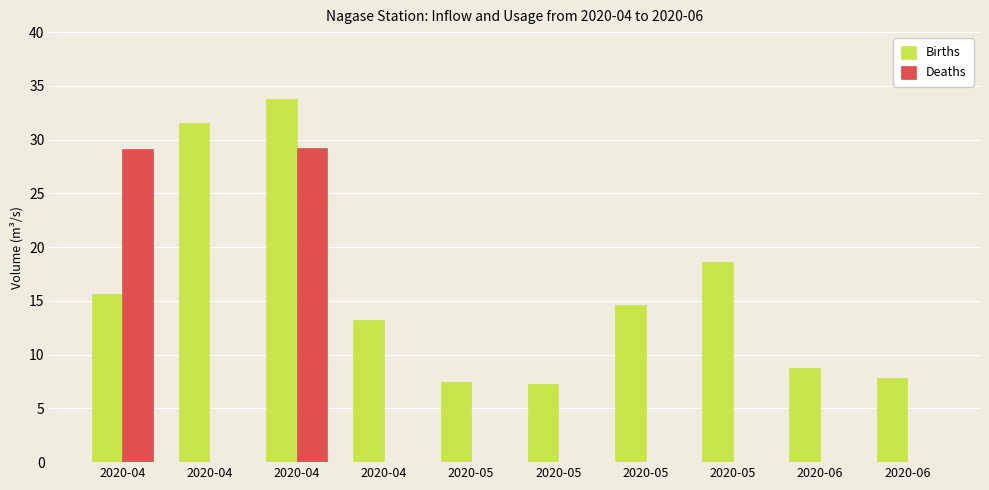

Does the chart contain stacked bars?

No